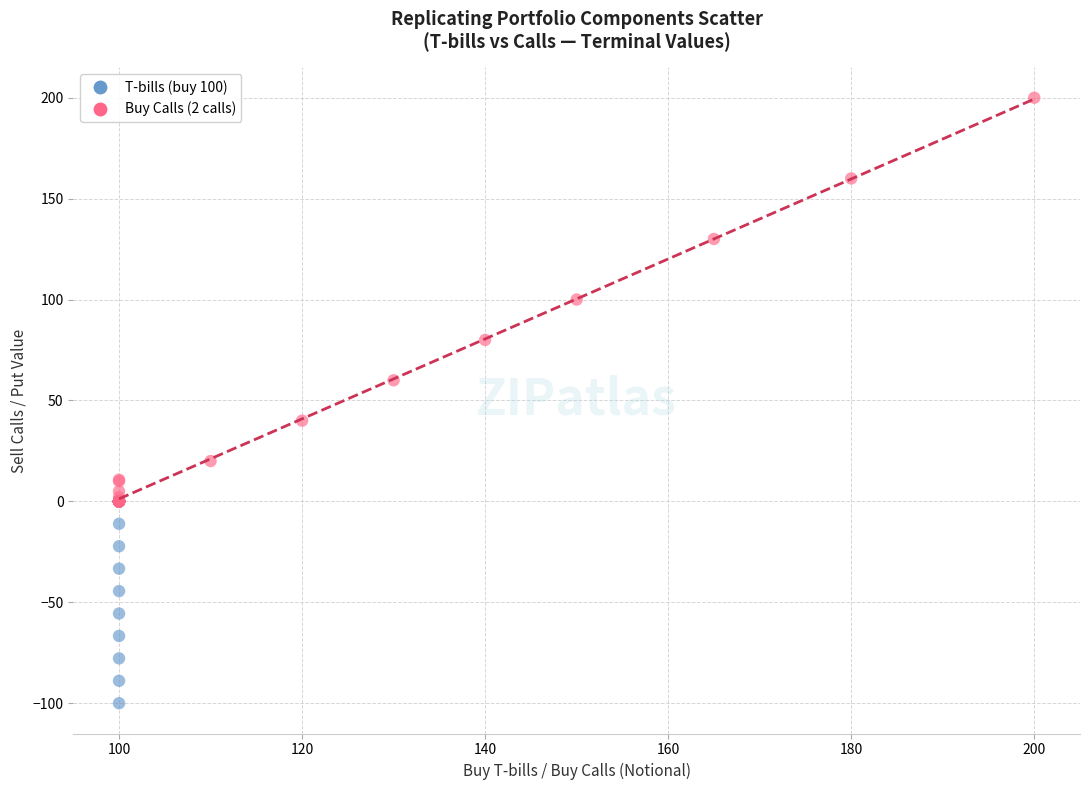

Which series contains the lowest Y value?

T-bills (buy 100)